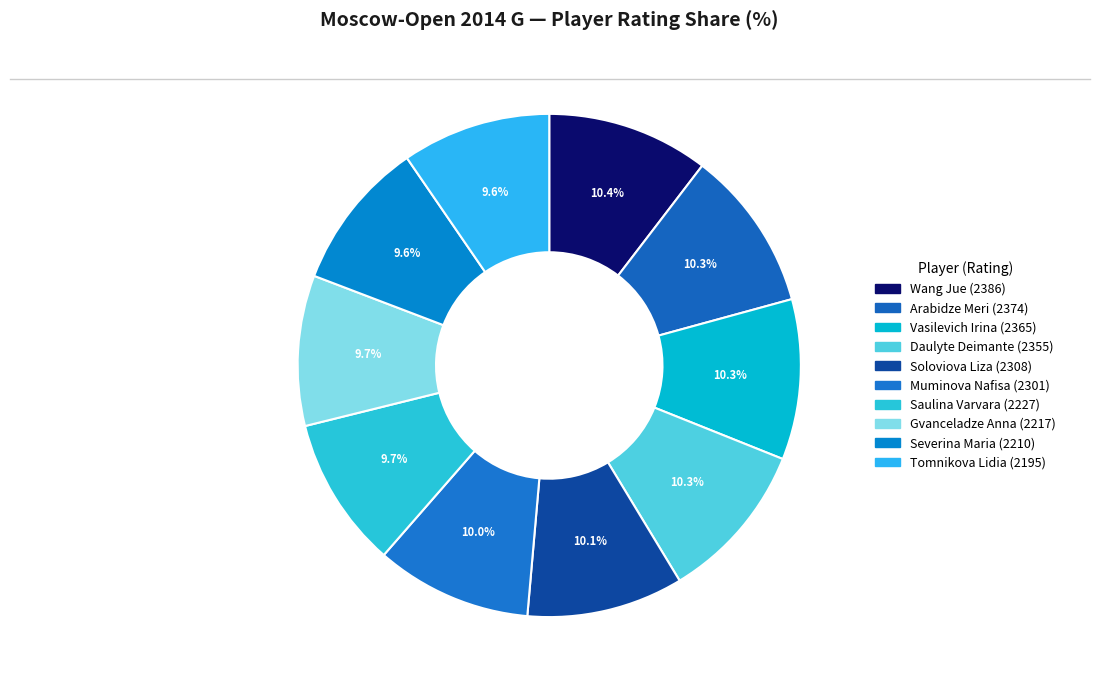

How many slices are in this pie chart?

10